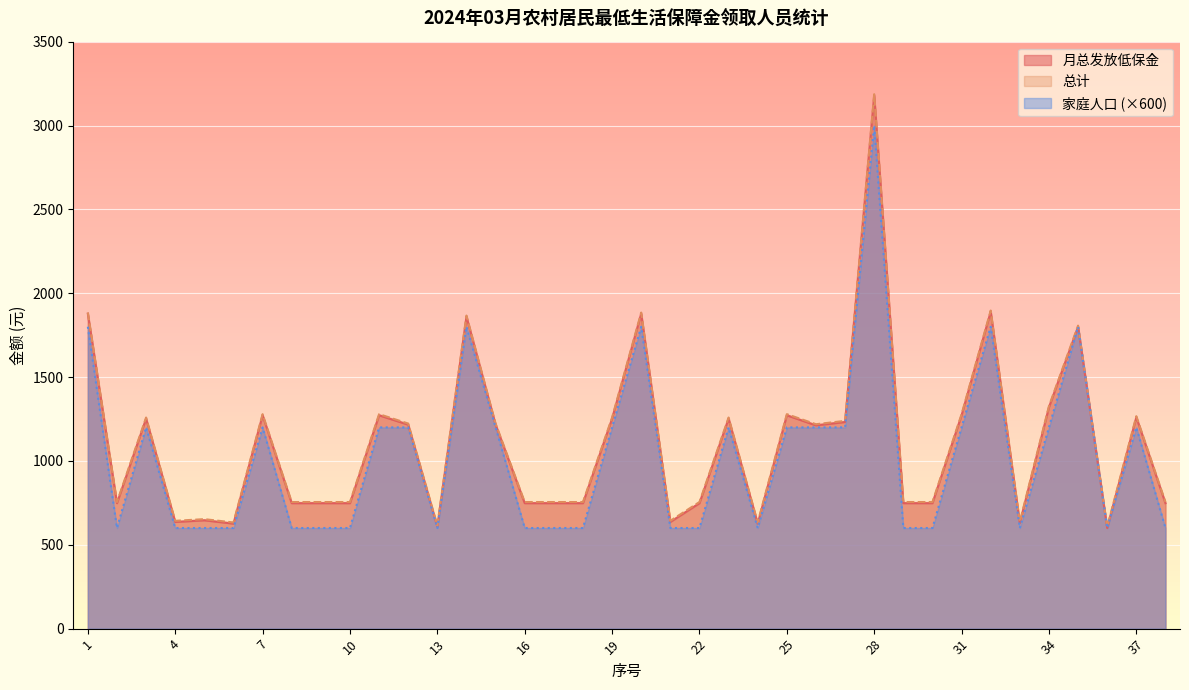

The value of 月总发放低保金 at 1 is 1878.0. True or false?

True